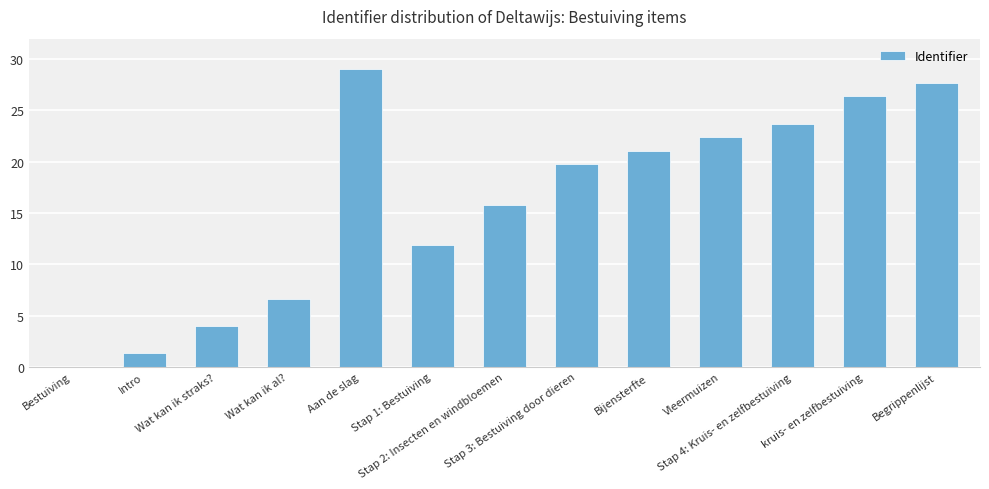

What is the maximum value shown in the chart?

29.0